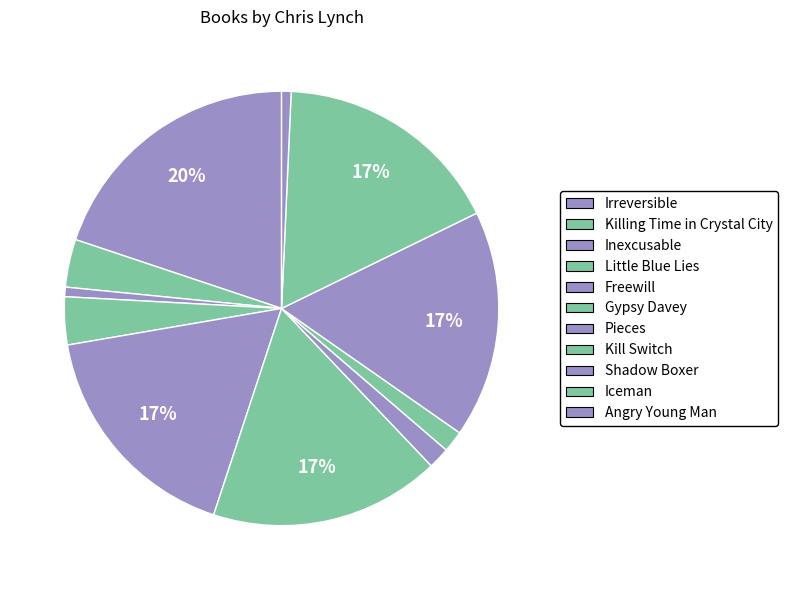

Rank the categories by value from highest to lowest.

Irreversible, Freewill, Gypsy Davey, Iceman, Shadow Boxer, Killing Time in Crystal City, Little Blue Lies, Pieces, Kill Switch, Angry Young Man, Inexcusable